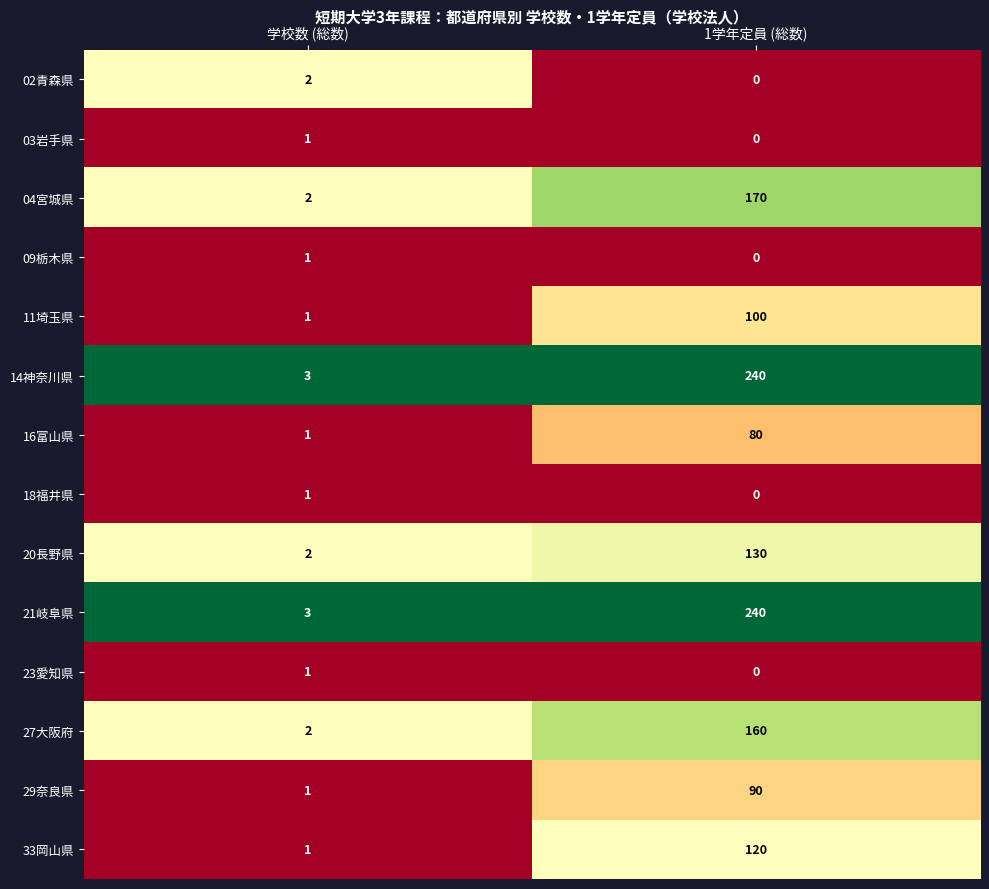

At which category is the sum across all series the highest?

1学年定員 (総数)